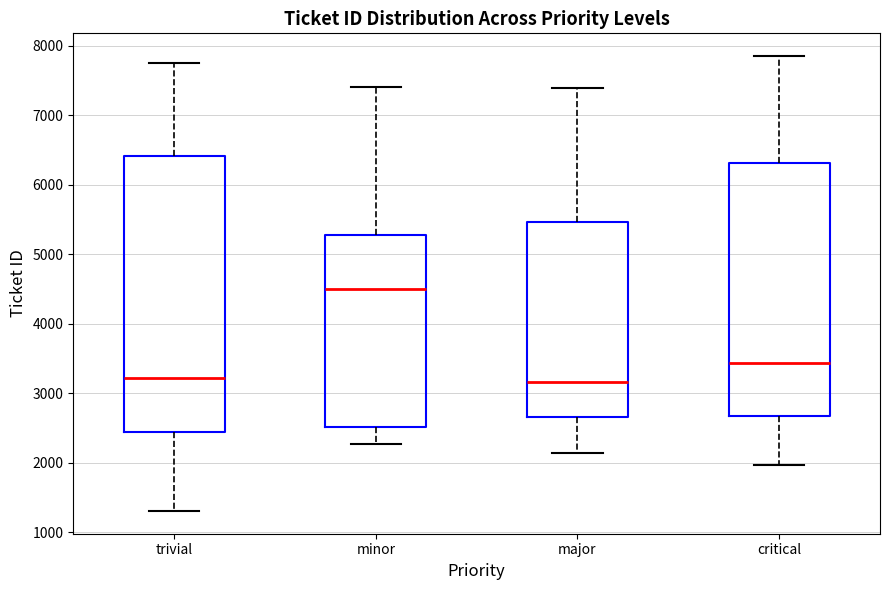

Reading left to right, read every box against the y-axis: the position of its median line, the range the box covers, and the ends of its whiskers. The values are not printed on the chart, so give them approximately, as read against the axis.

trivial: median 3200, box 2400 to 6400, whiskers 1300 to 7700
minor: median 4500, box 2500 to 5300, whiskers 2300 to 7400
major: median 3200, box 2700 to 5500, whiskers 2100 to 7400
critical: median 3400, box 2700 to 6300, whiskers 2000 to 7900